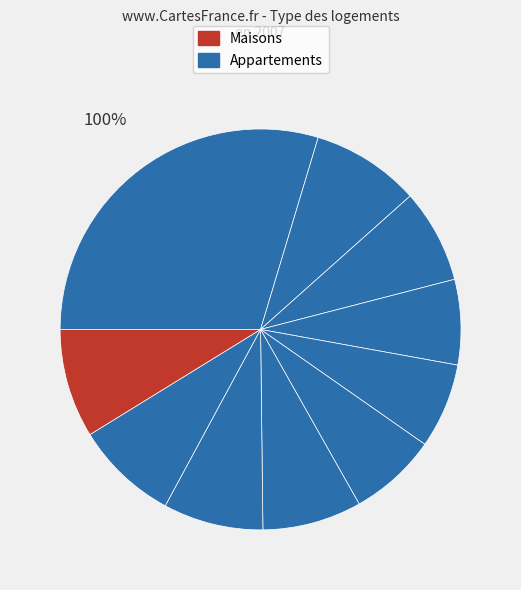

The pct05 slice represents 24% of the pie. True or false?

False